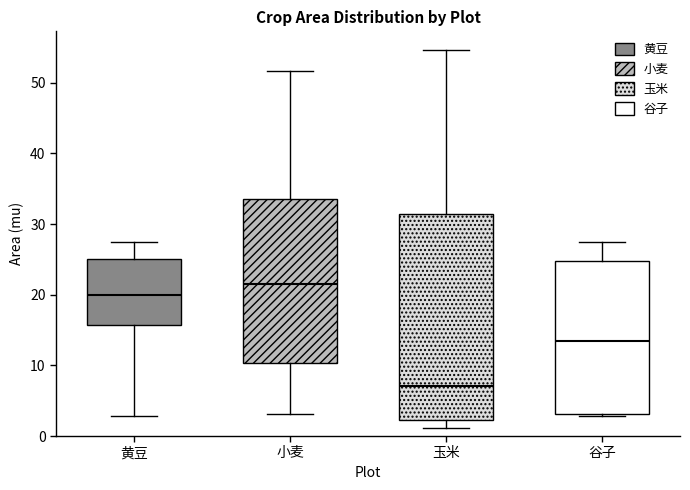

Where is the upper edge of the box for 黄豆 on the y-axis? The values are not printed on the chart, so give them approximately, as read against the axis.

25